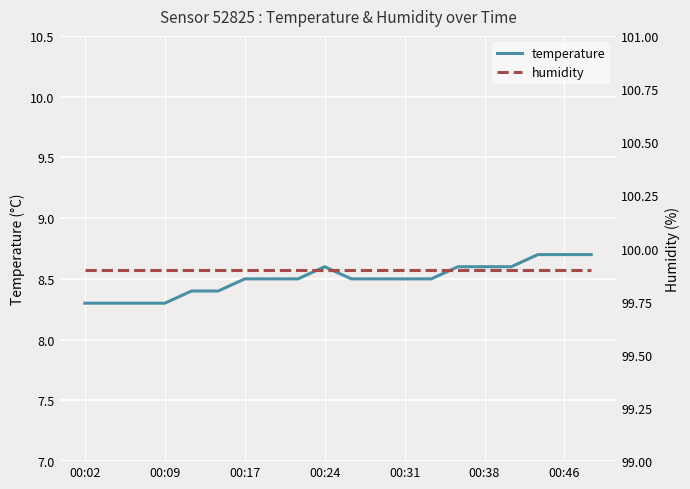

What is the maximum value for temperature?

8.7